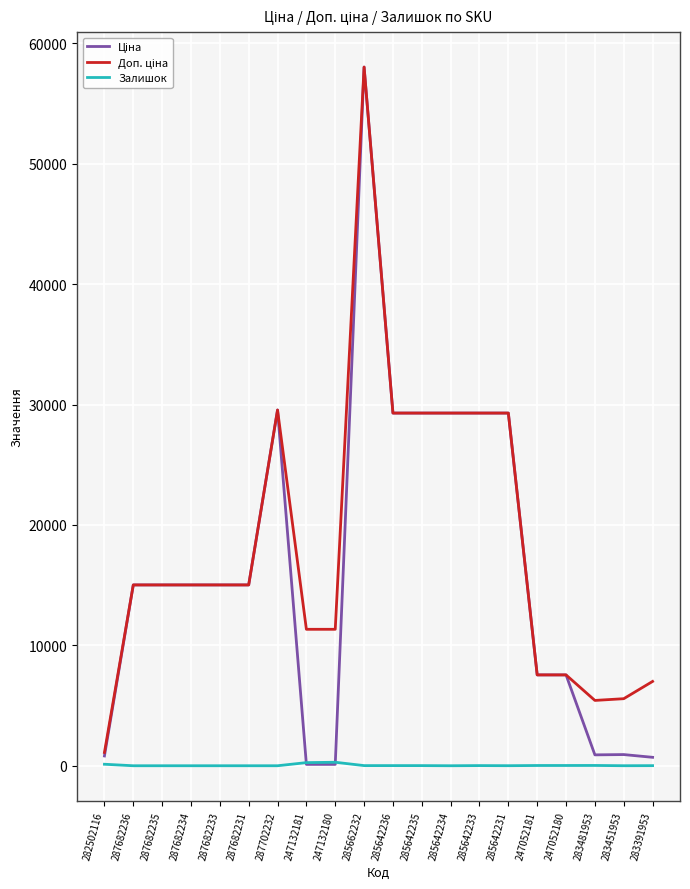

What is the difference between the highest and lowest values at 285642234?

29294.9